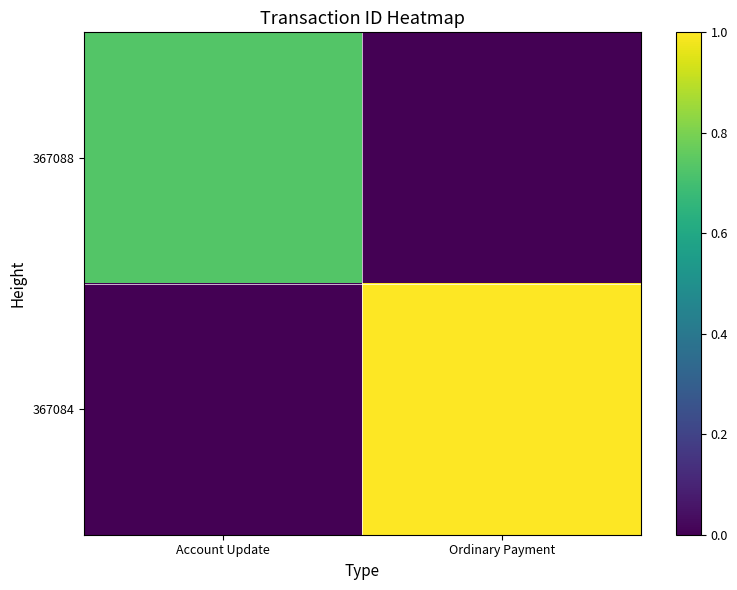

Reading left to right, what are all the values shown in this chart?

367088: Account Update=0.7	Ordinary Payment=0.0
367084: Account Update=0.0	Ordinary Payment=1.0